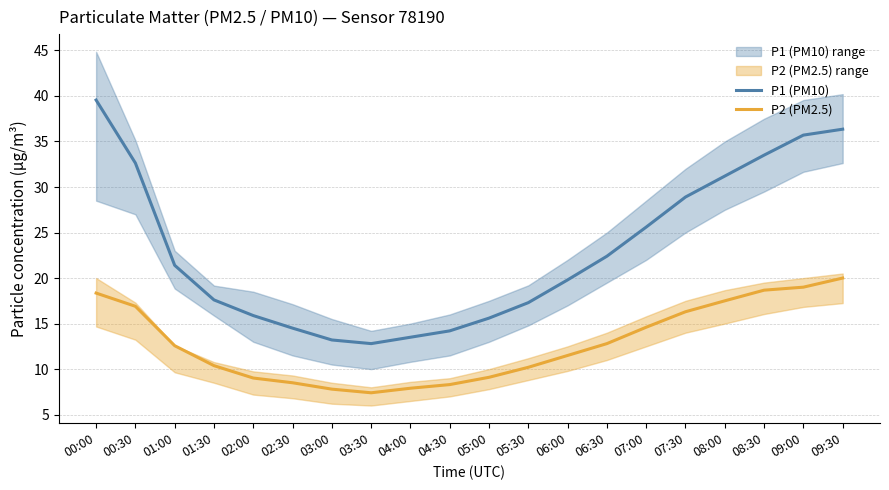

What is the maximum value for P2 (PM2.5)?

20.0